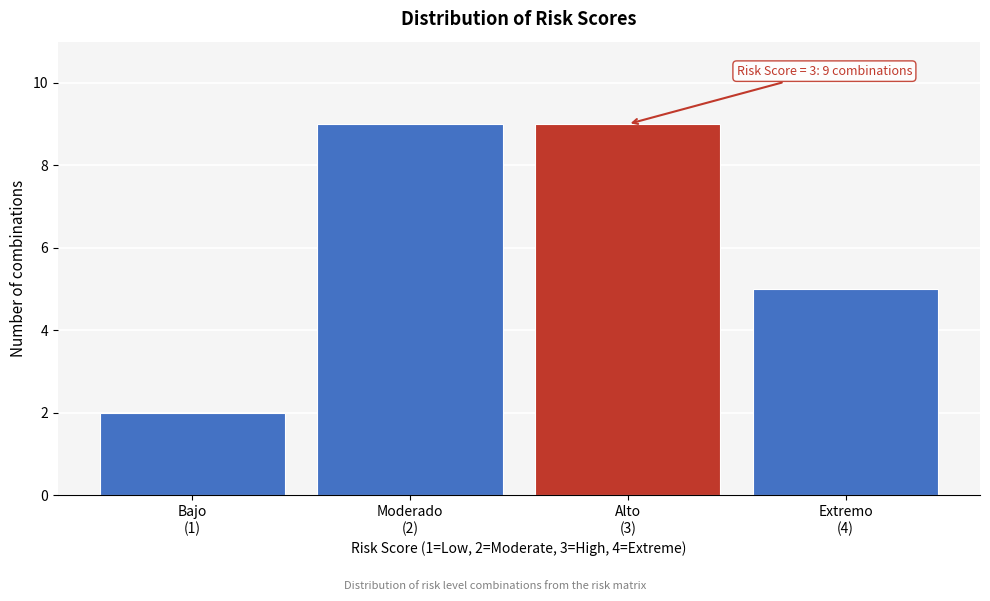

Reading left to right, extract all data points from this chart.

2	9	9	5